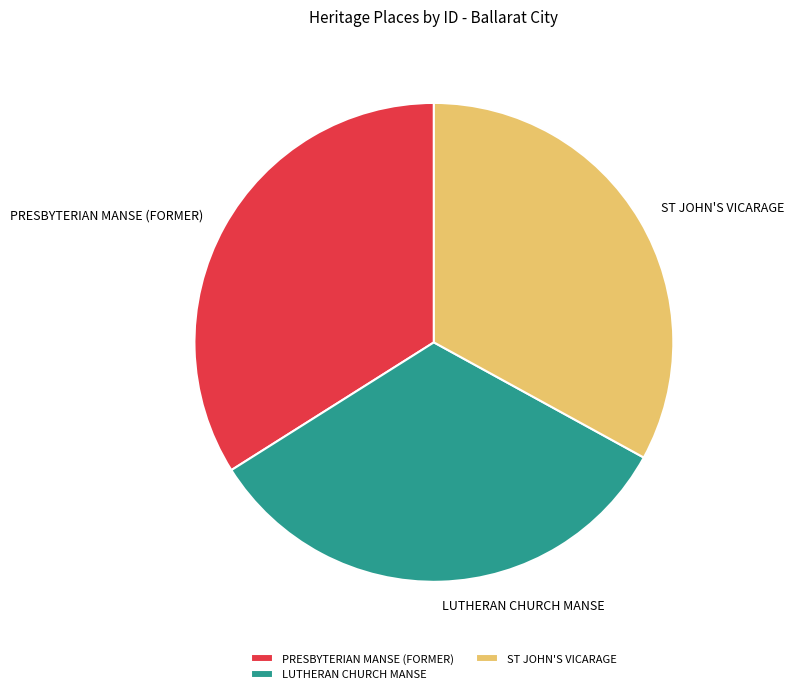

Does PRESBYTERIAN MANSE (FORMER) account for over 50% of the chart?

No